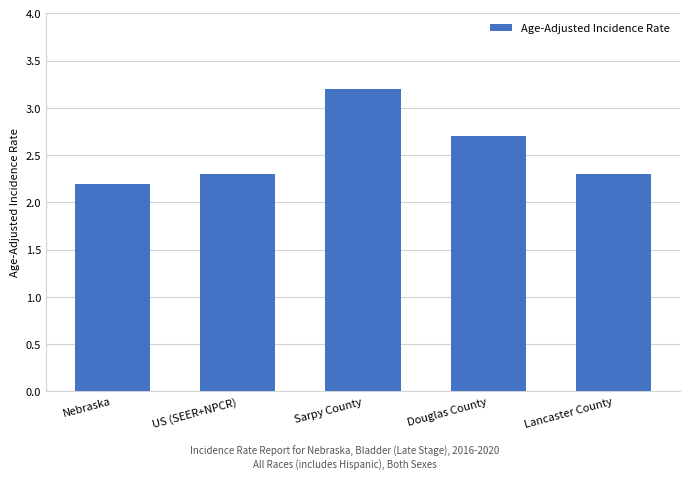

What is the average value?

2.5